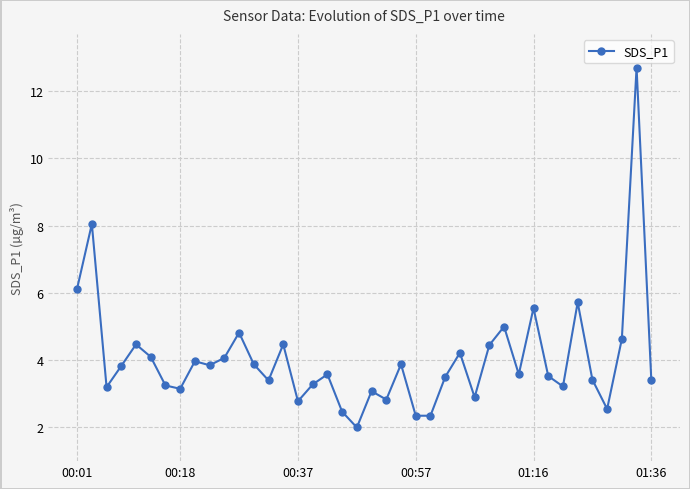

True or false: the data has more than 2 interior local peaks.

True